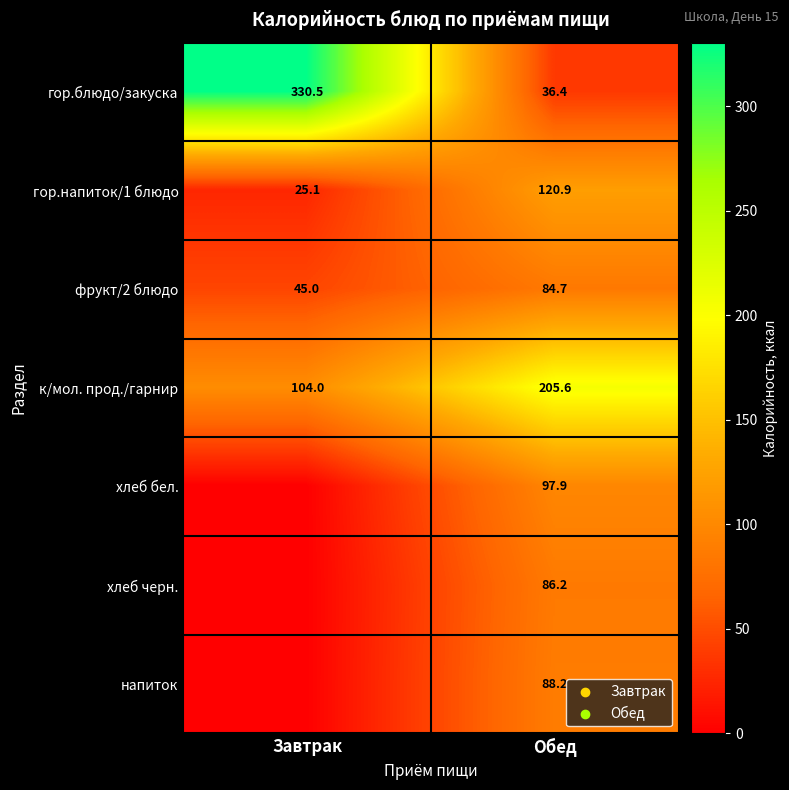

Rank the categories by гор.напиток/1 блюдо value from lowest to highest.

Завтрак, Обед